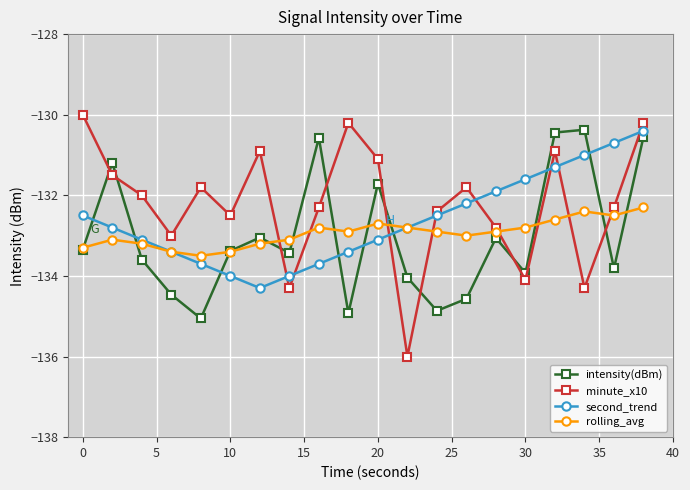

Which series ends up on top after the final intersection of intensity(dBm) and minute_x10?

minute_x10